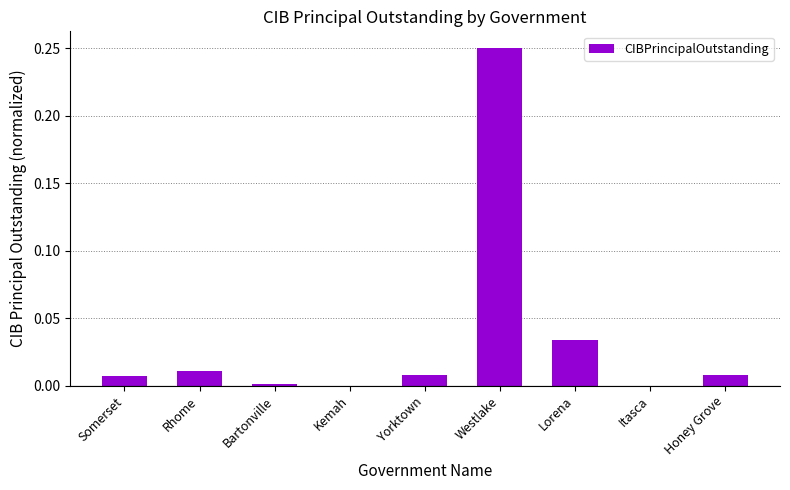

What is the sum of all values?

0.3